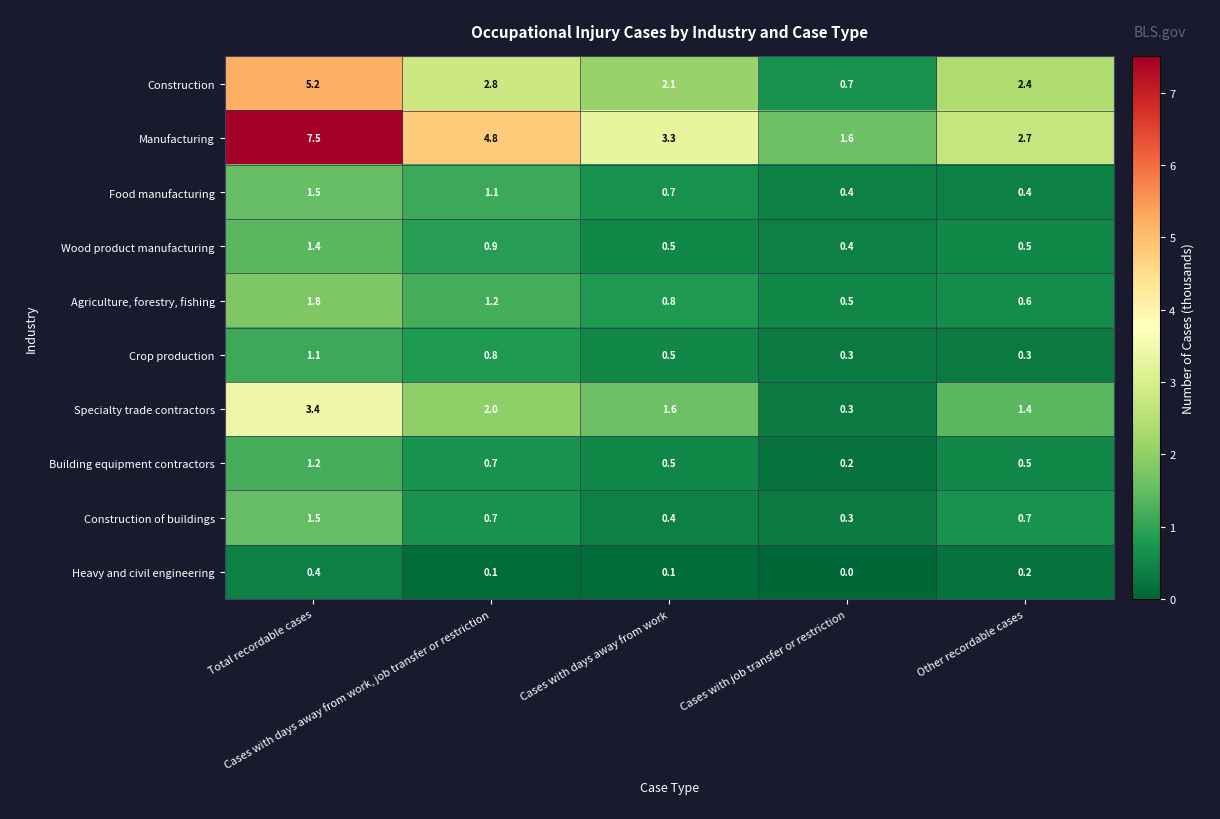

What is the sum of all Manufacturing values?

19.9